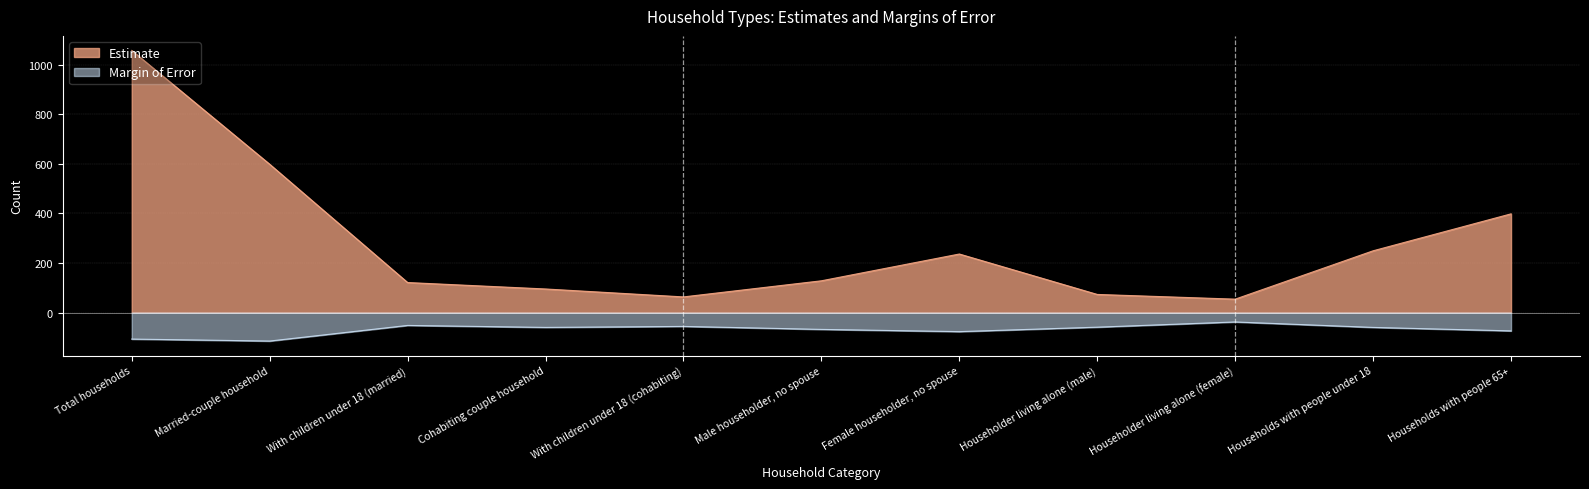

True or false: Margin of Error has more than 2 points higher than both neighbors.

True